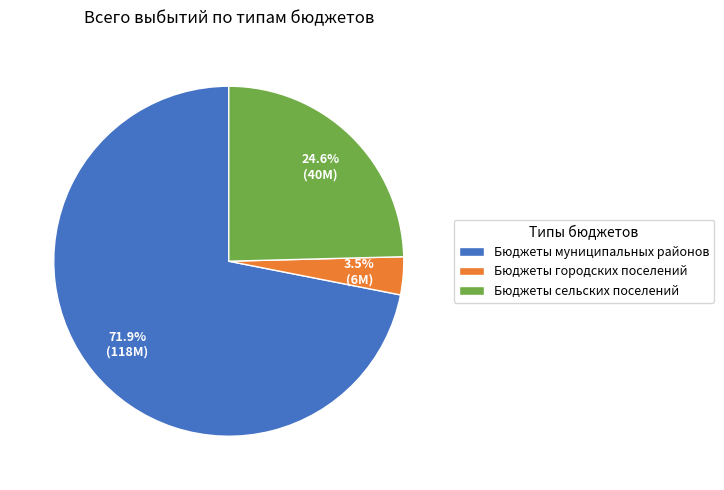

What percentage is NOT represented by Бюджеты сельских поселений?

75.4%